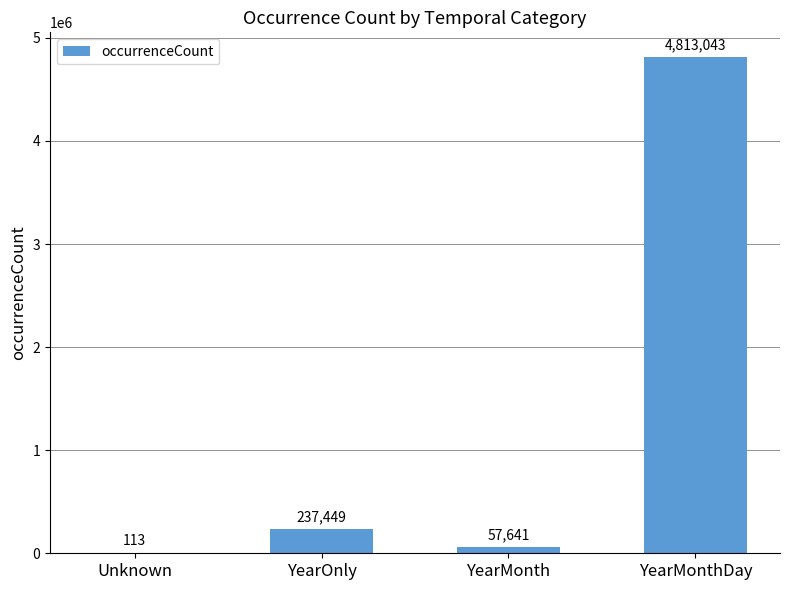

The chart shows a value of 113 at Unknown. True or false?

True